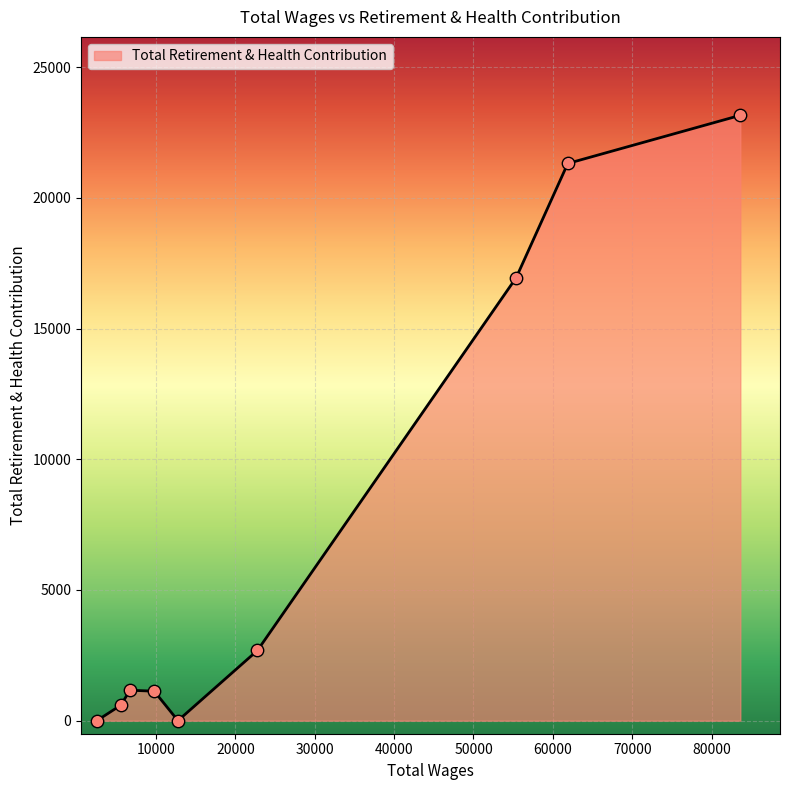

What is the greatest value displayed?

23157